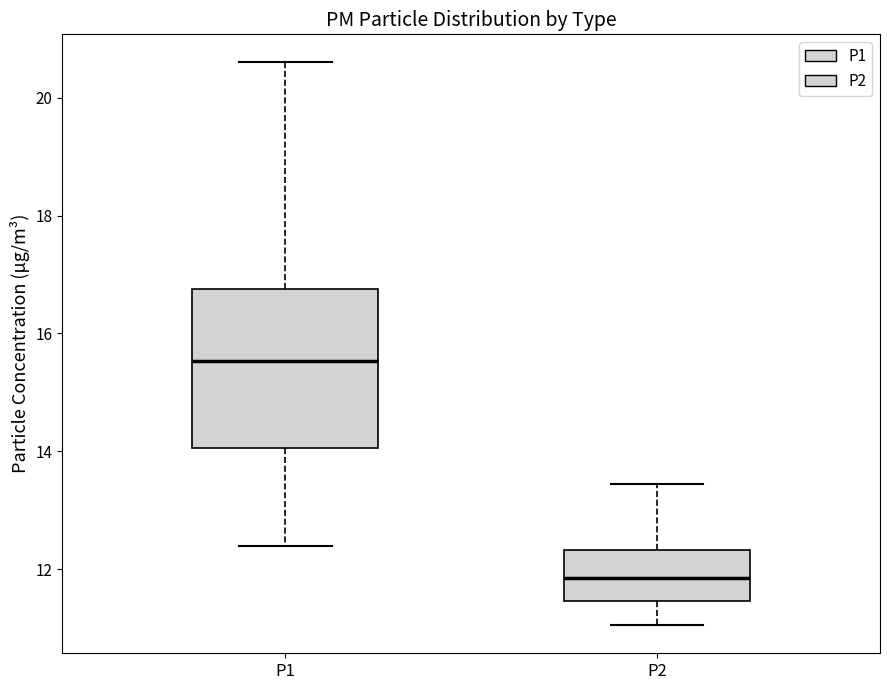

Reading left to right, read every box against the y-axis: the position of its median line, the range the box covers, and the ends of its whiskers. The values are not printed on the chart, so give them approximately, as read against the axis.

P1: median 15.6, box 14.0 to 16.8, whiskers 12.4 to 20.6
P2: median 11.8, box 11.4 to 12.4, whiskers 11.0 to 13.4